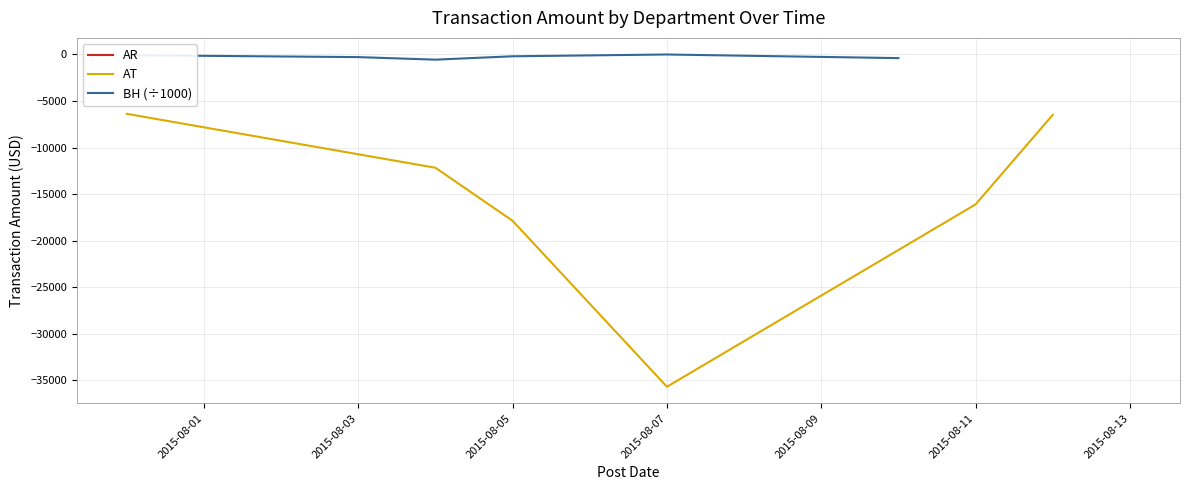

At which category does AT reach its first local valley?

2015-08-07